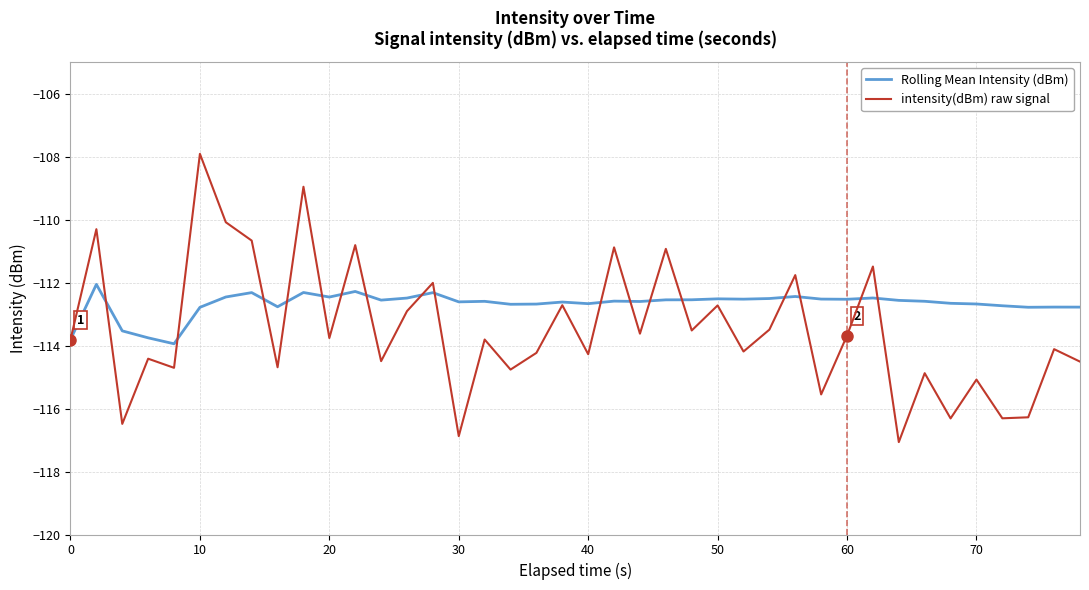

Rank the series by their average value, from lowest to highest.

intensity(dBm) raw signal, Rolling Mean Intensity (dBm)